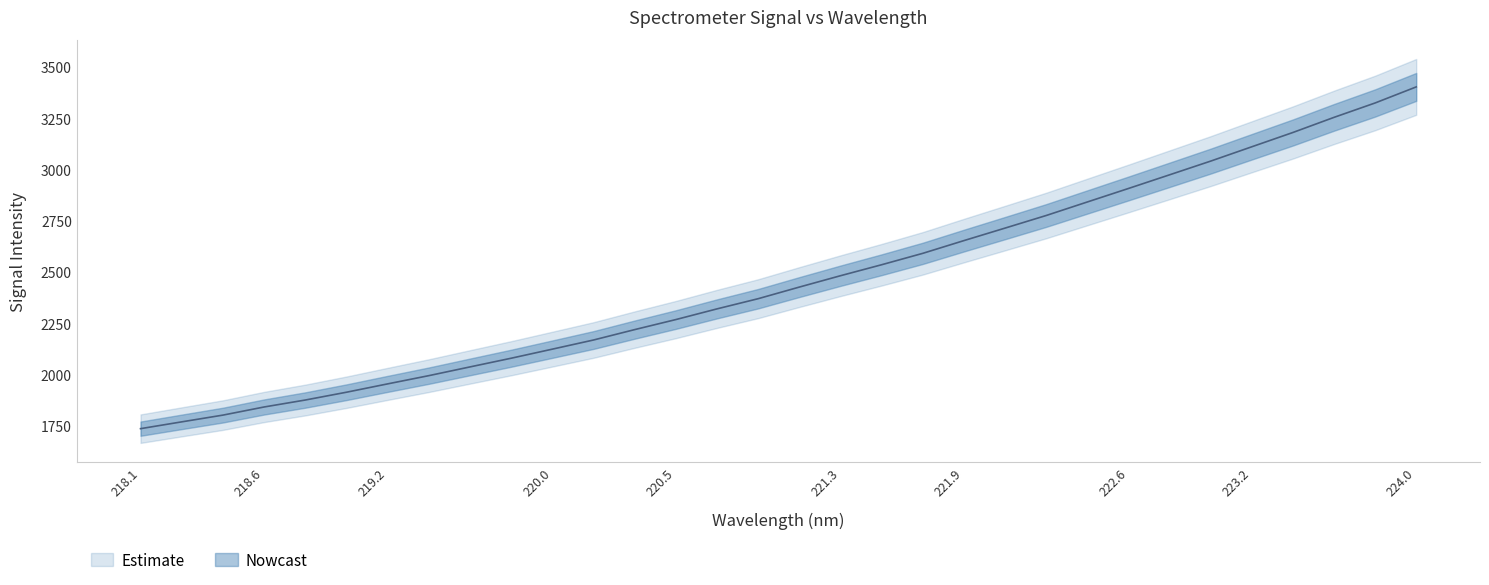

What is the value of the 8th point from the left?

1995.4